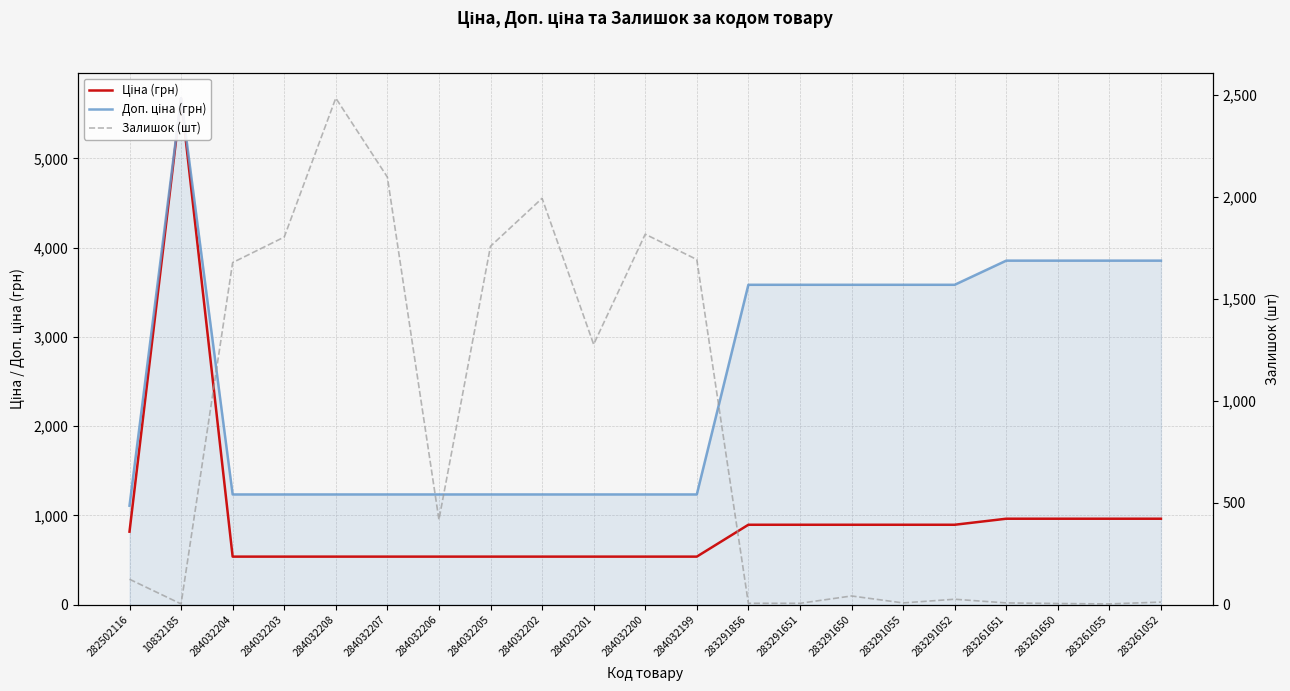

What position from the left is 283261650?

19